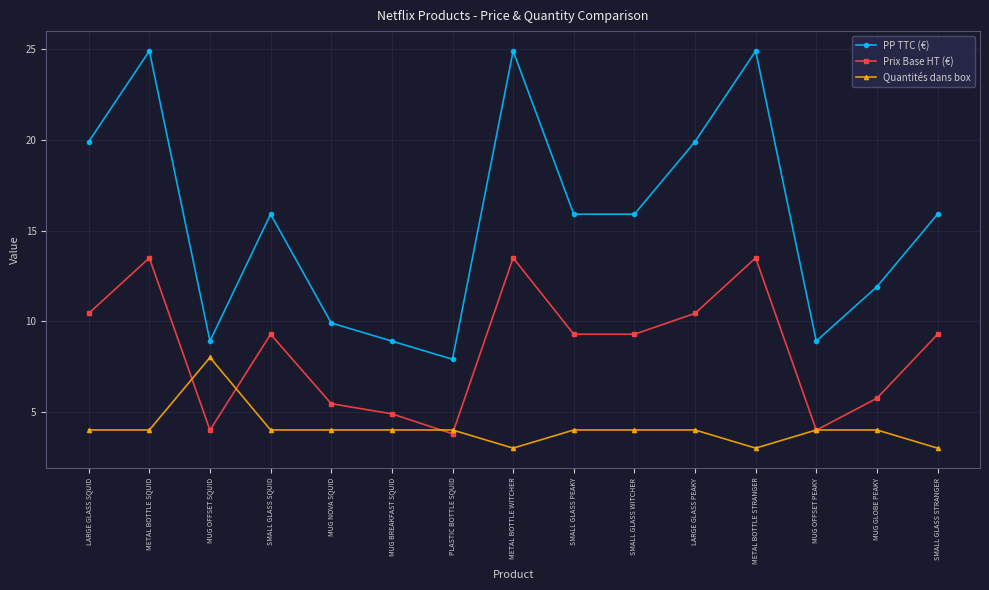

What is the total value across all series at SMALL GLASS WITCHER?

29.2